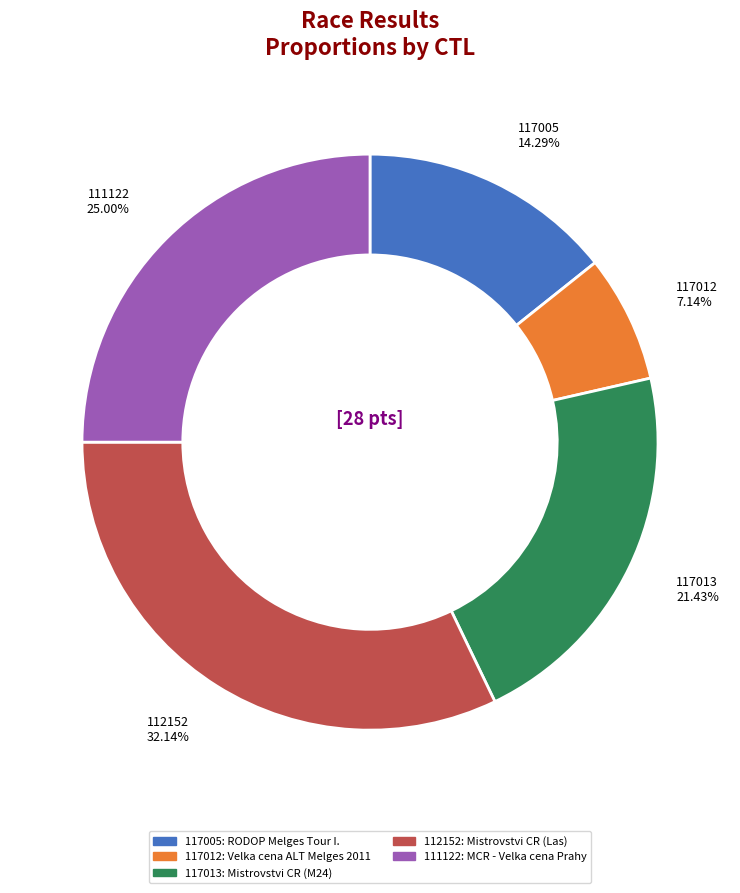

Is there a majority slice in this chart?

No